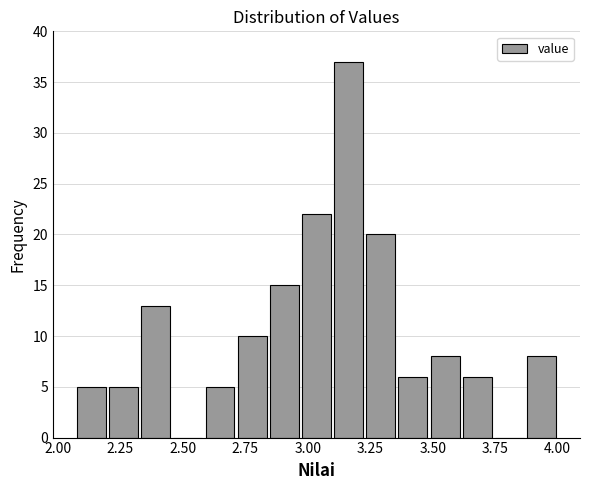

Read against the x-axis, roughly where is the centre of the tallest bar?

3.15